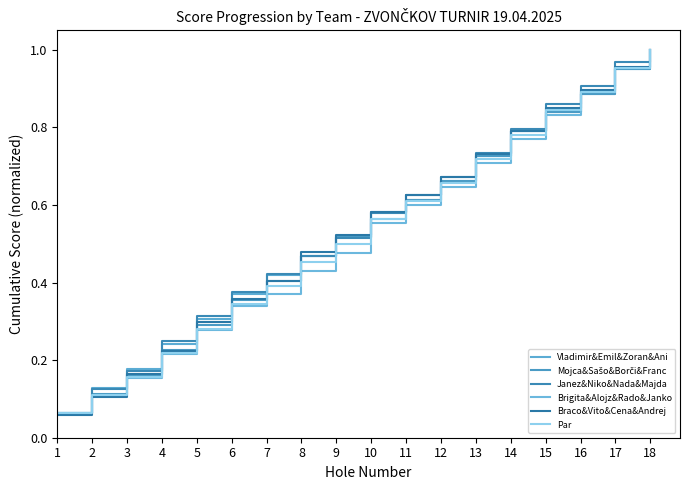

Which label corresponds to the smallest value in the chart?

1